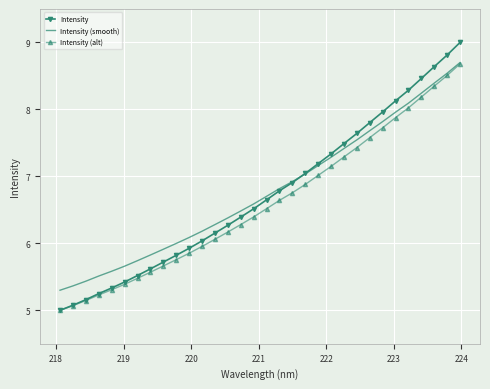

Which series has the widest spread of values?

Intensity